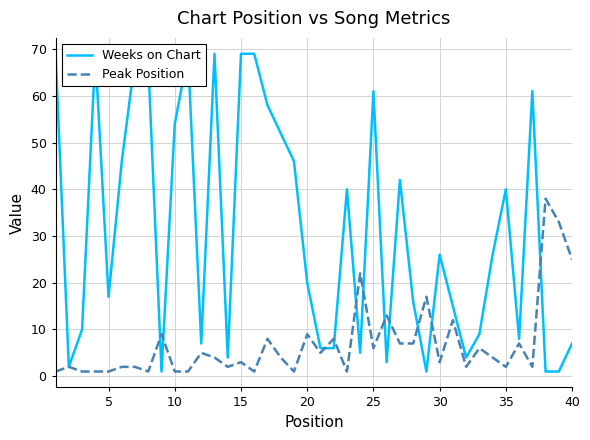

Is it true that Peak Position equals 3 at 15?

True